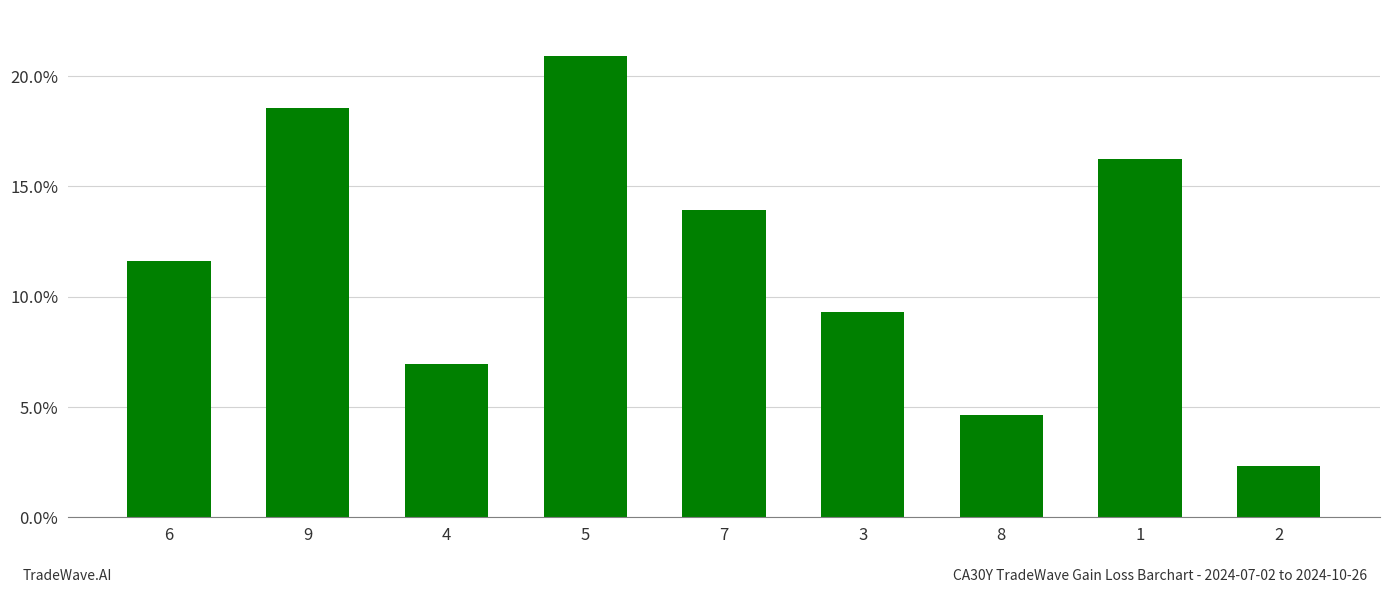

What is the ratio of the value at 6 to the value at 8?

2.5